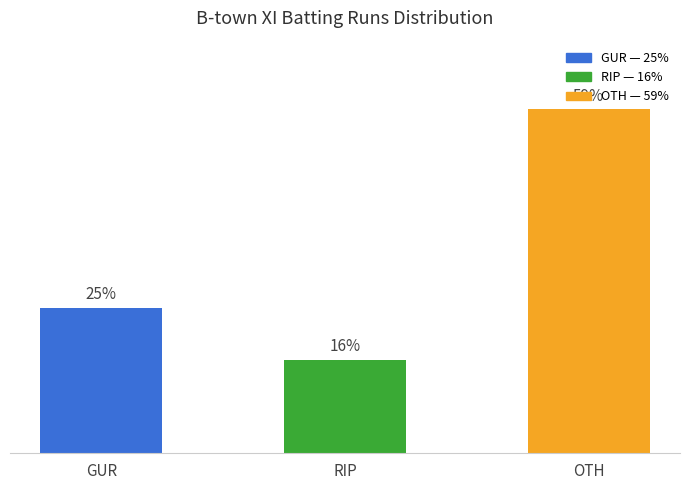

Rank the categories by value from lowest to highest.

RIP, GUR, OTH